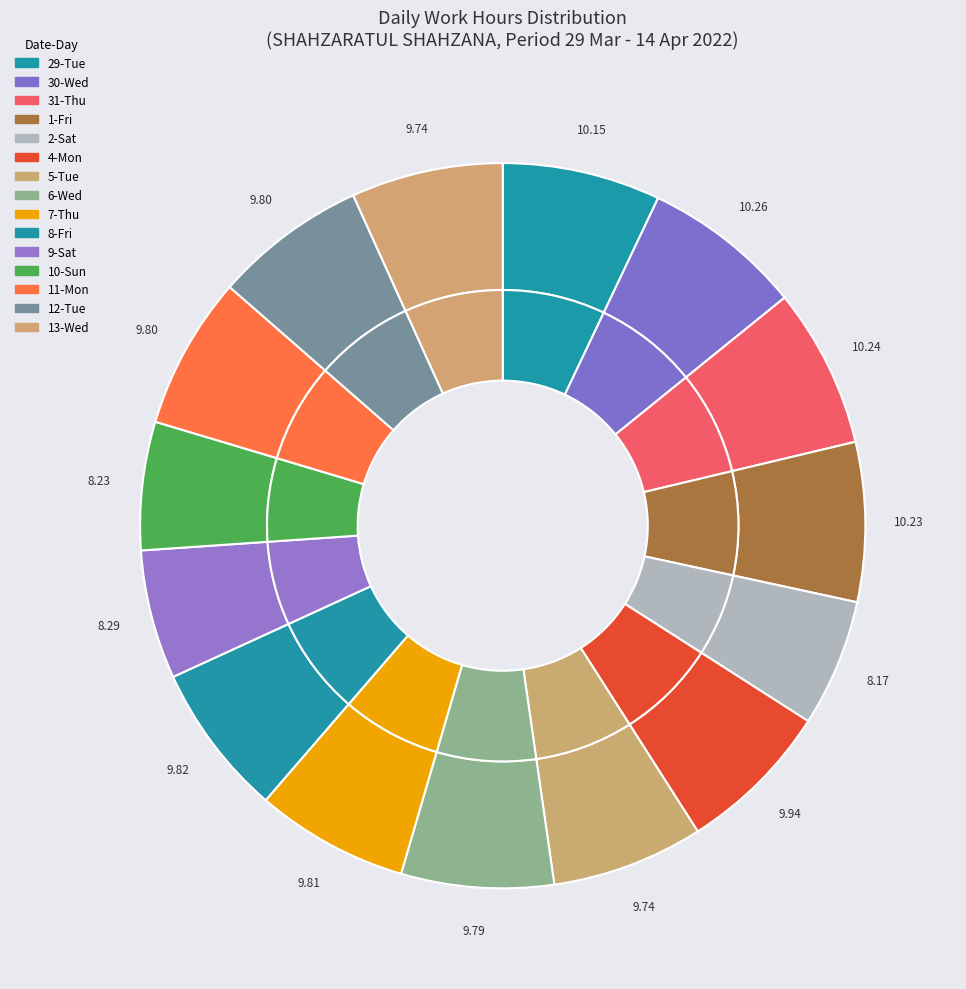

Count the number of slices in the pie.

15